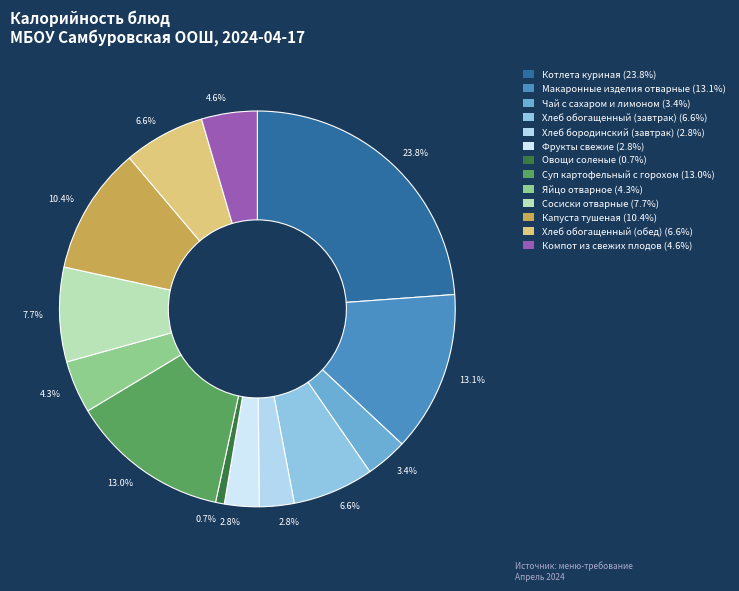

Approximately how many times larger is the value at Фрукты свежие compared to Компот из свежих плодов?

0.6